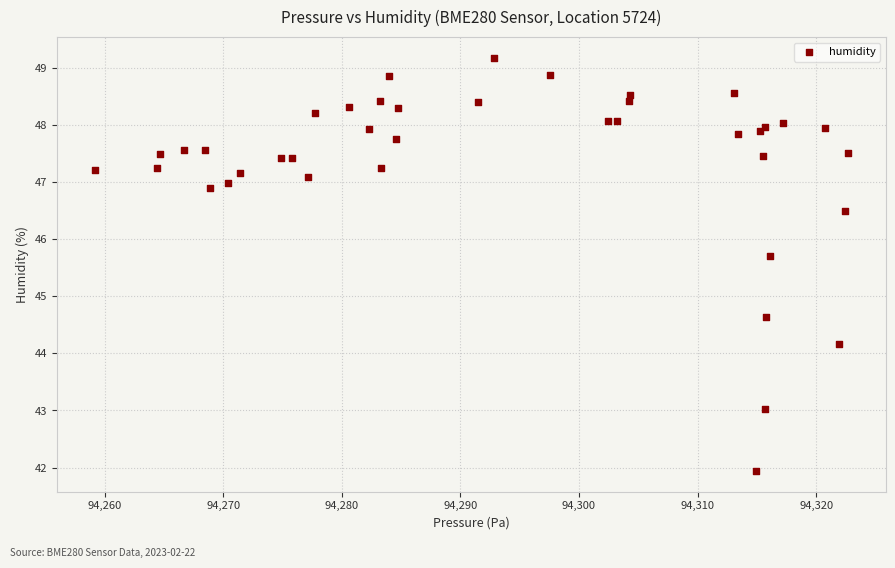

What is the range of X values (max minus min)?

63.6